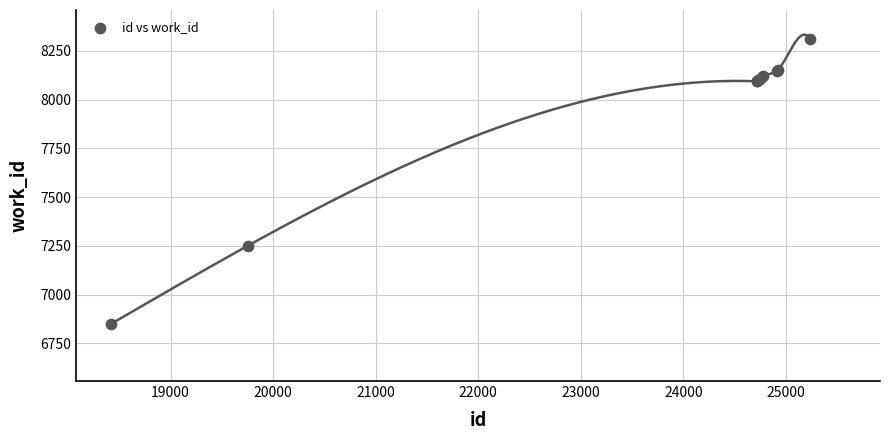

What Y value in the scatter plot is closest to 7581?

7252